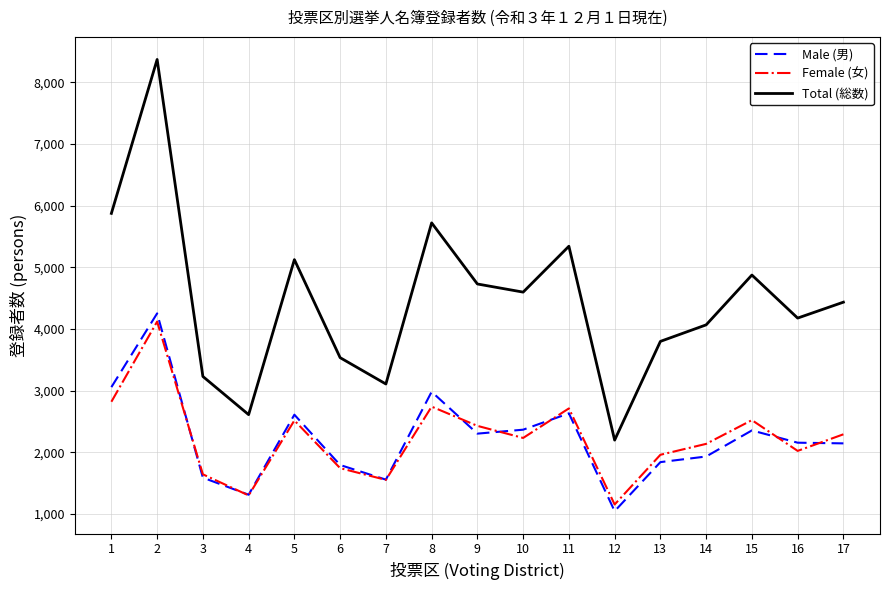

What is the difference between the Male (男) values at 10 and 16?

211